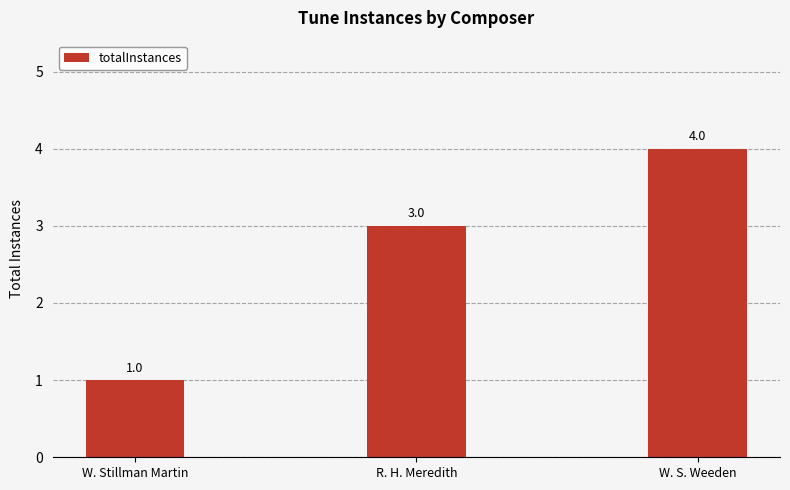

Count the values in the range 1 to 4.

3